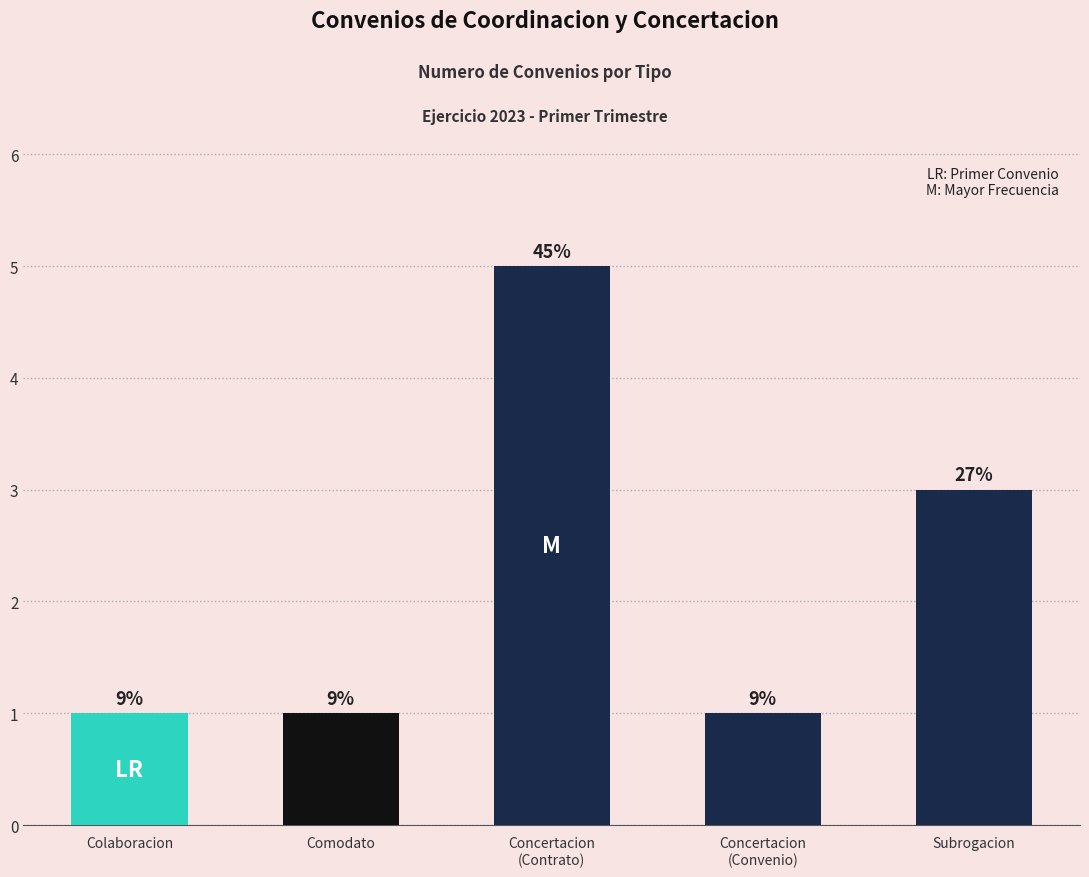

What is the maximum value shown in the chart?

5